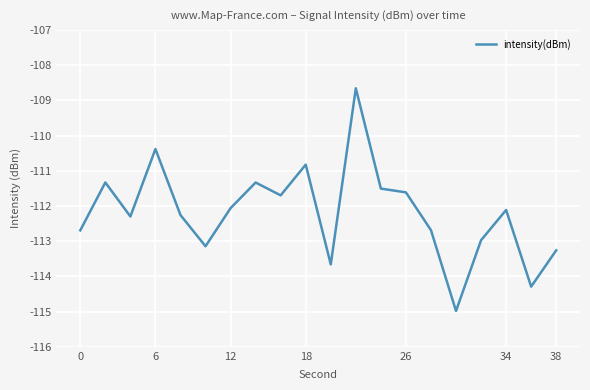

How many interior local peaks (higher than both neighbors) does the data have?

6